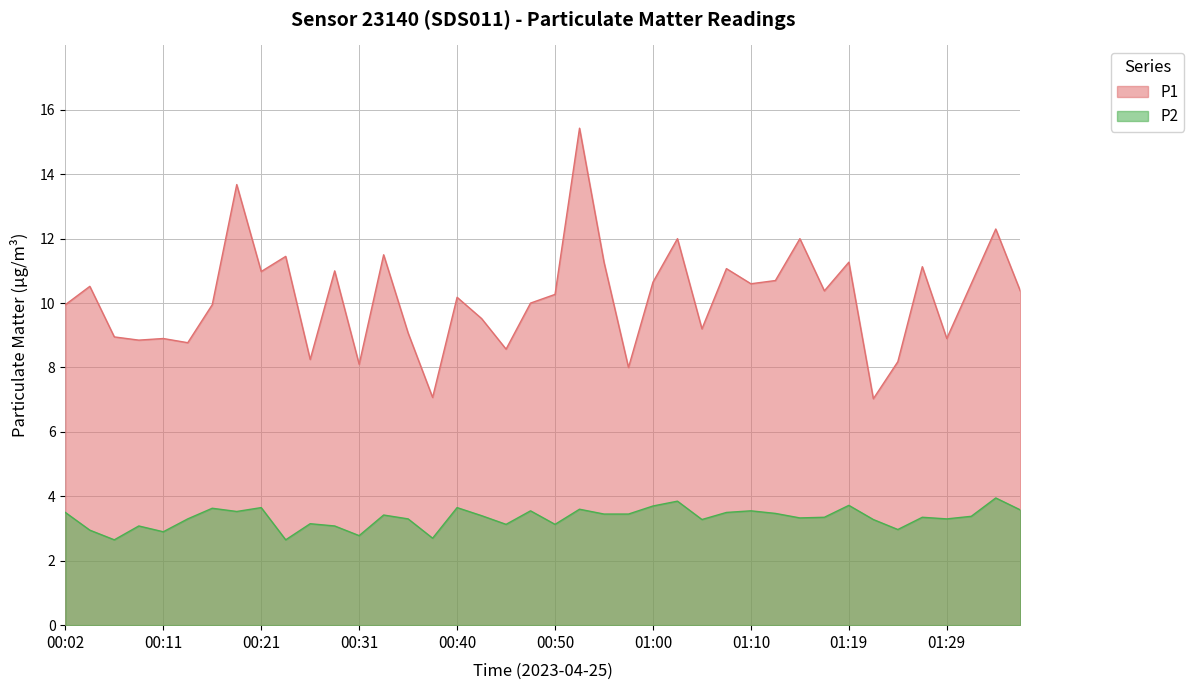

True or false: P1 and P2 cross at least once.

False